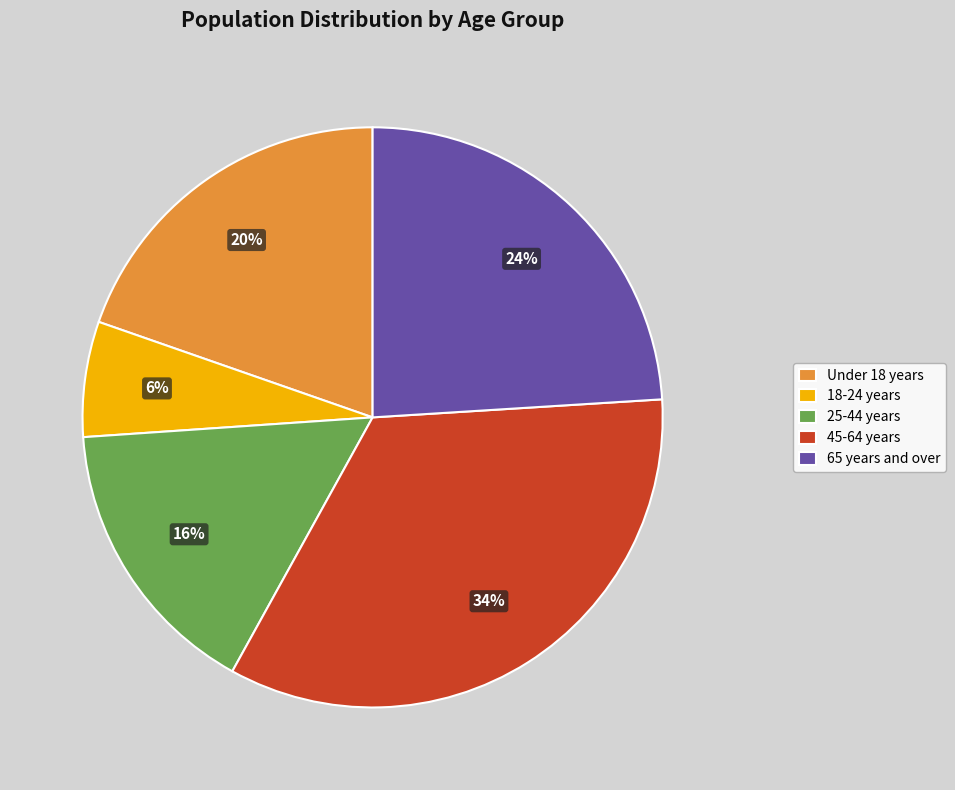

Is the sum of 18-24 years and 25-44 years greater than half?

No